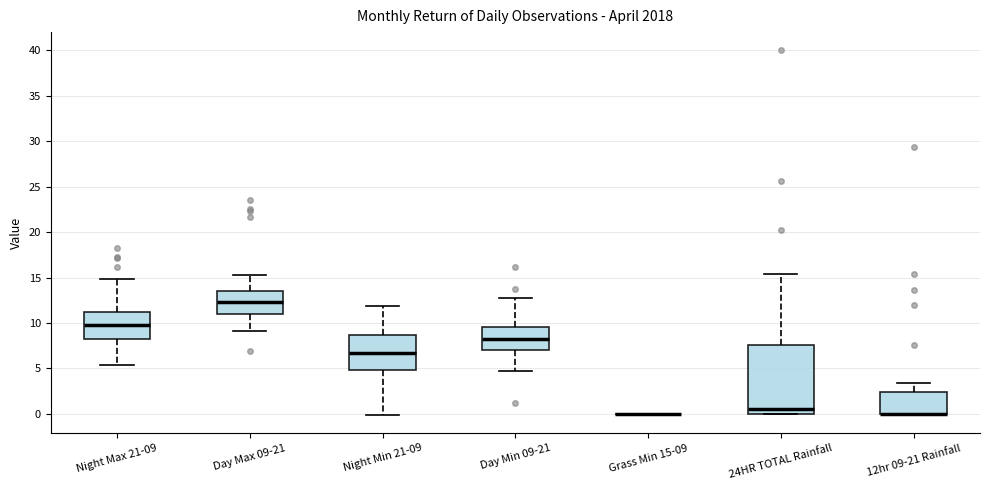

Comparing the boxes themselves (not the whiskers), which one is the tallest?

24HR TOTAL Rainfall